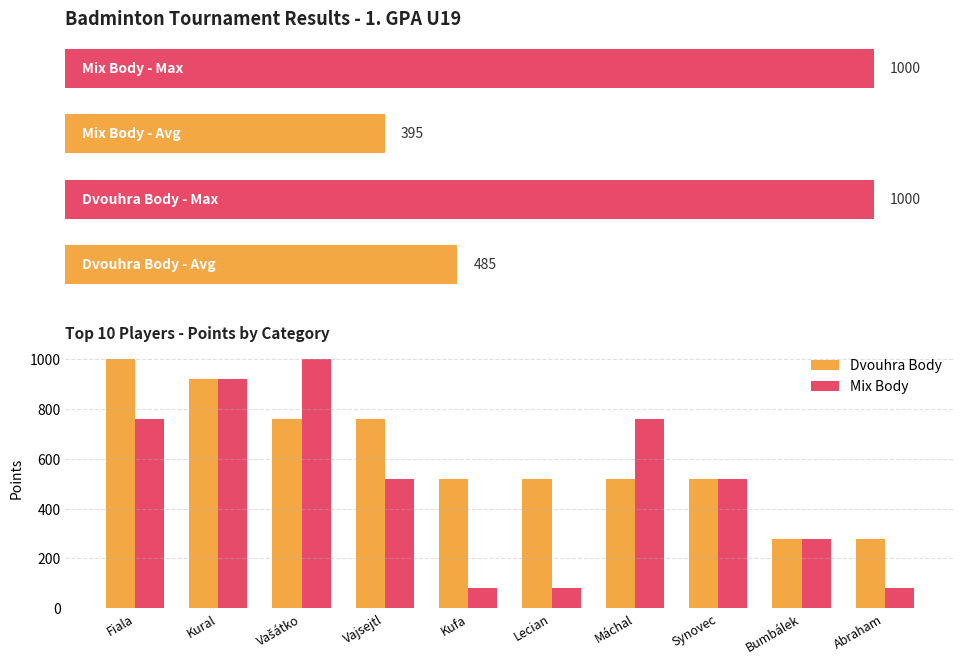

How many values in the Dvouhra Body series exceed 520?

4